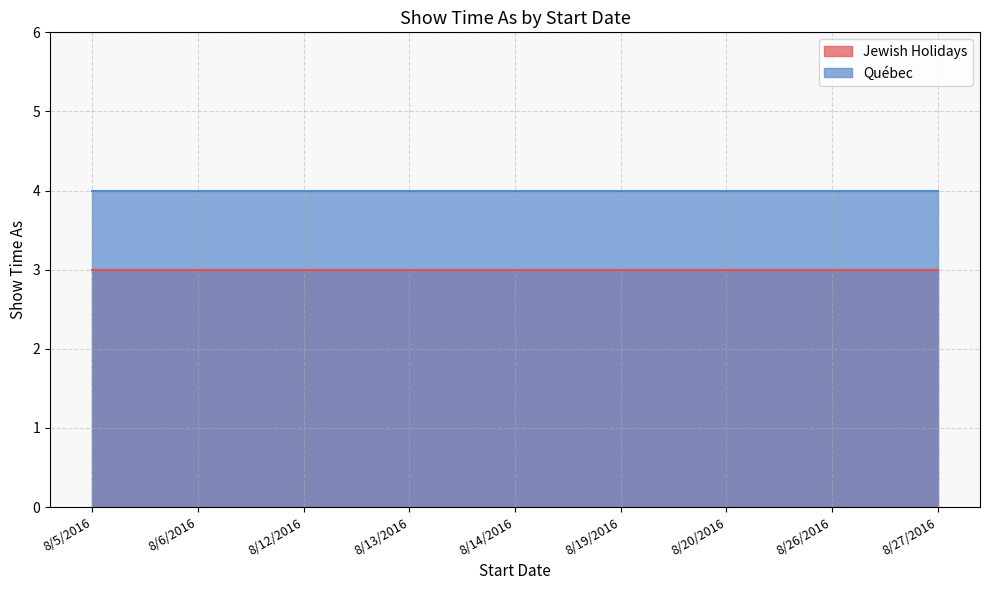

Which series has the widest spread of values?

Jewish Holidays